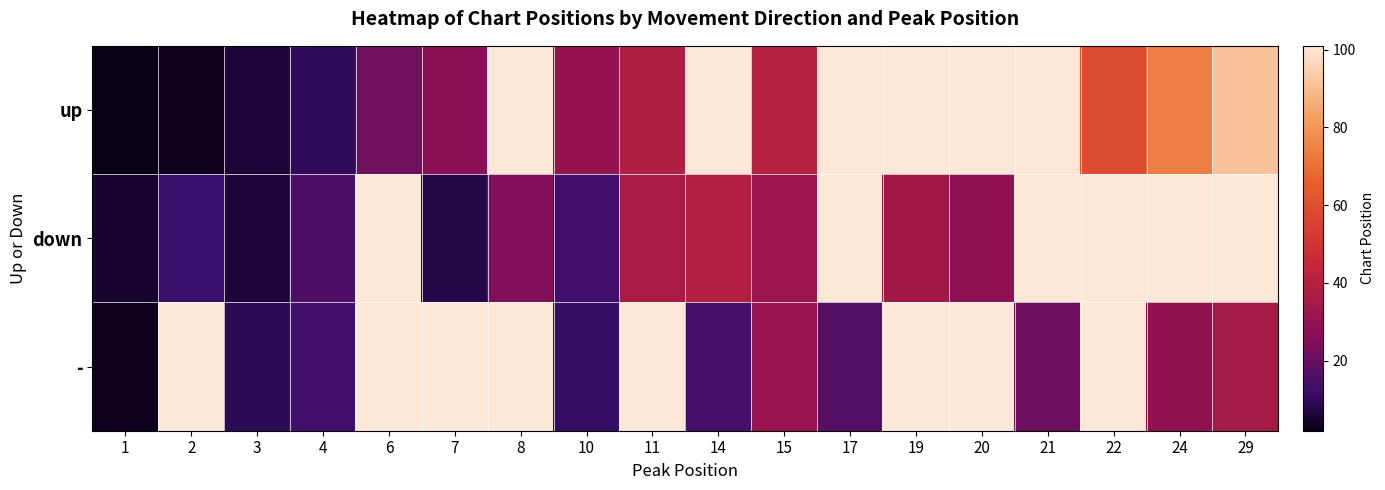

What is the smallest value displayed?

2